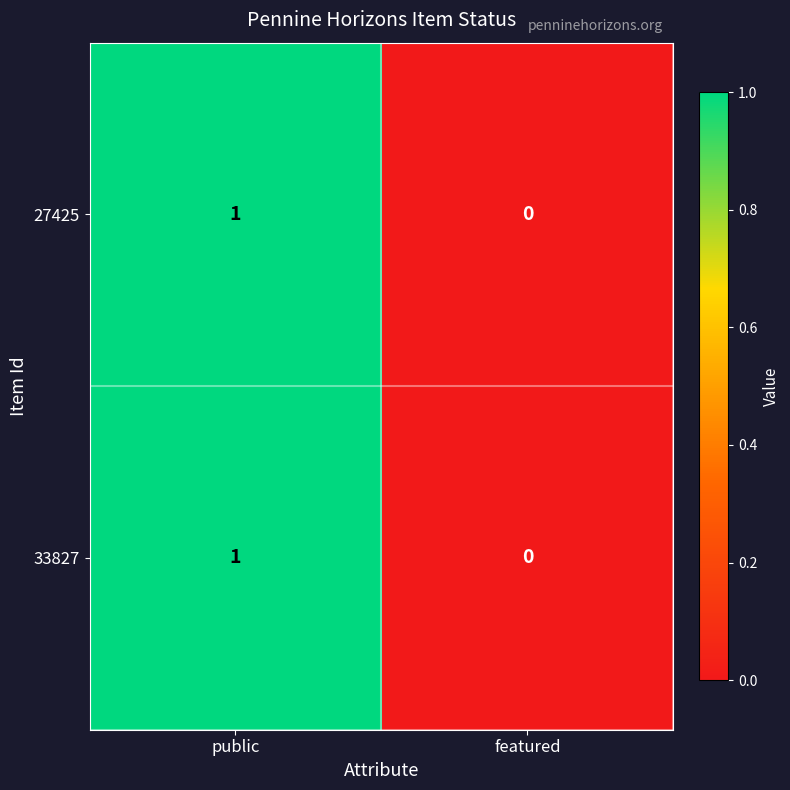

Where is 27425 nearest to the value 0?

featured